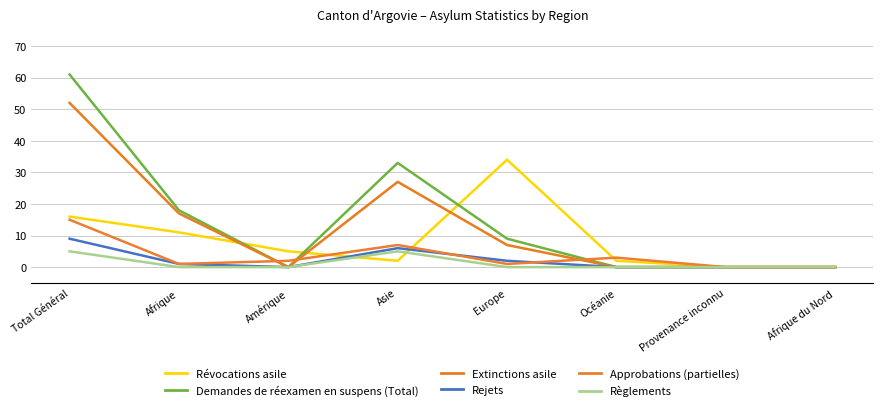

What is the maximum value for Approbations (partielles)?

15